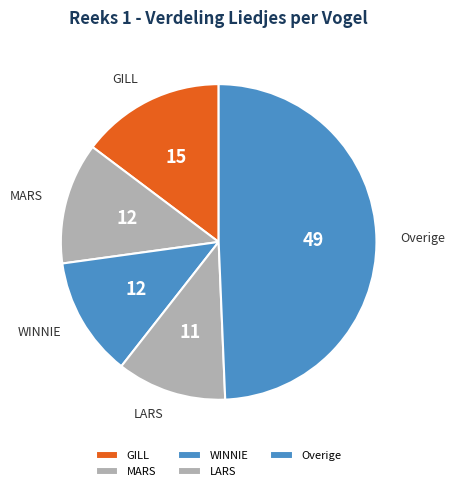

Between Overige and GILL, which is larger?

Overige